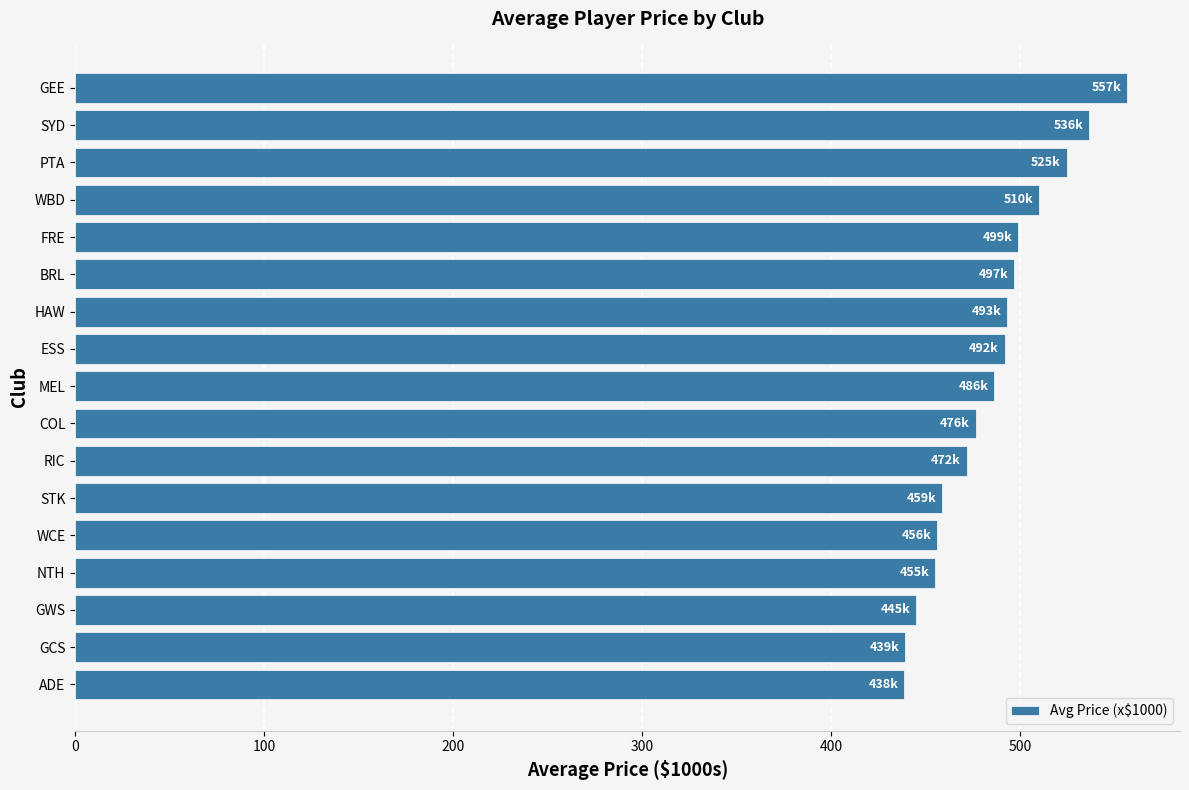

The chart shows a value of 752.3 at SYD. True or false?

False